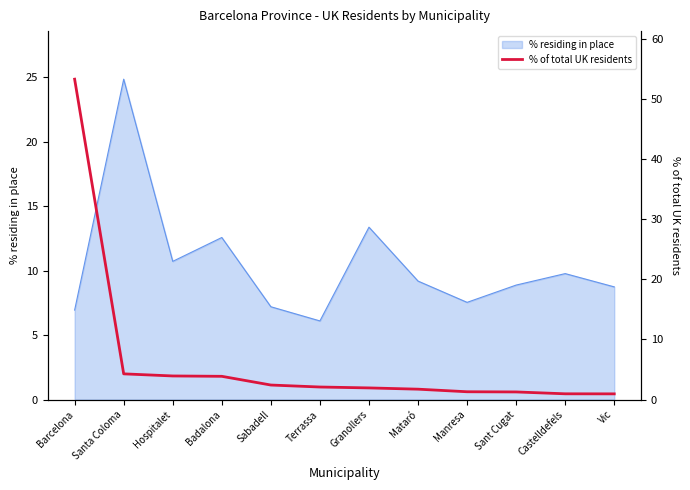

Which label corresponds to the smallest value in the chart?

Vic